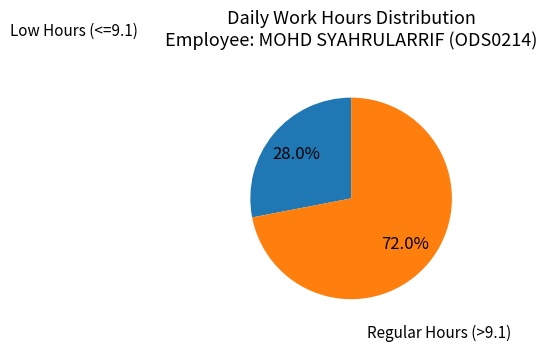

Is there a majority slice in this chart?

Yes